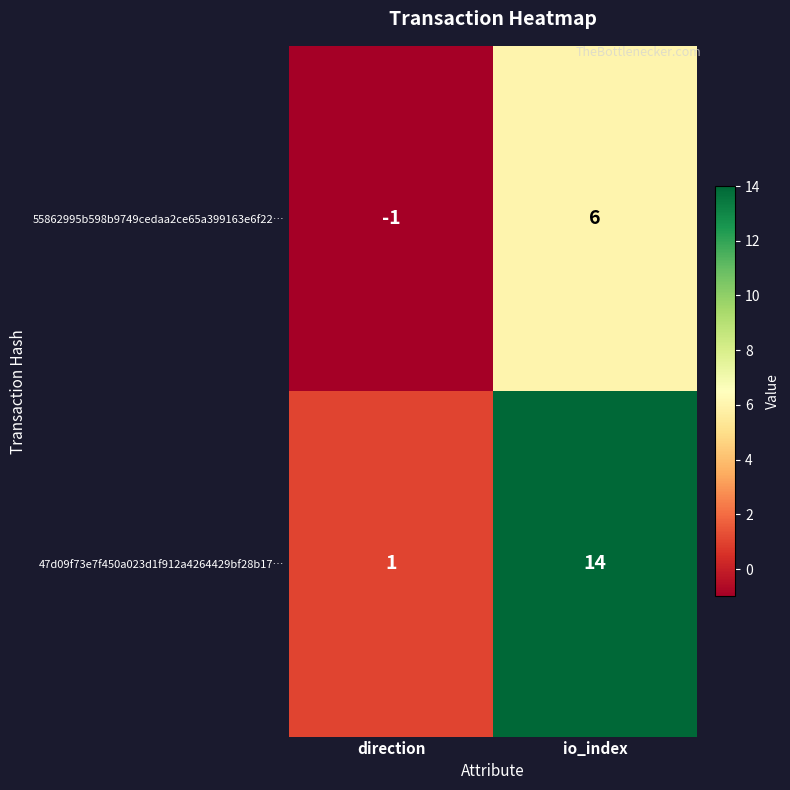

Which series has the largest range (max minus min)?

47d09f73e7f450a023d1f912a4264429bf28b17…